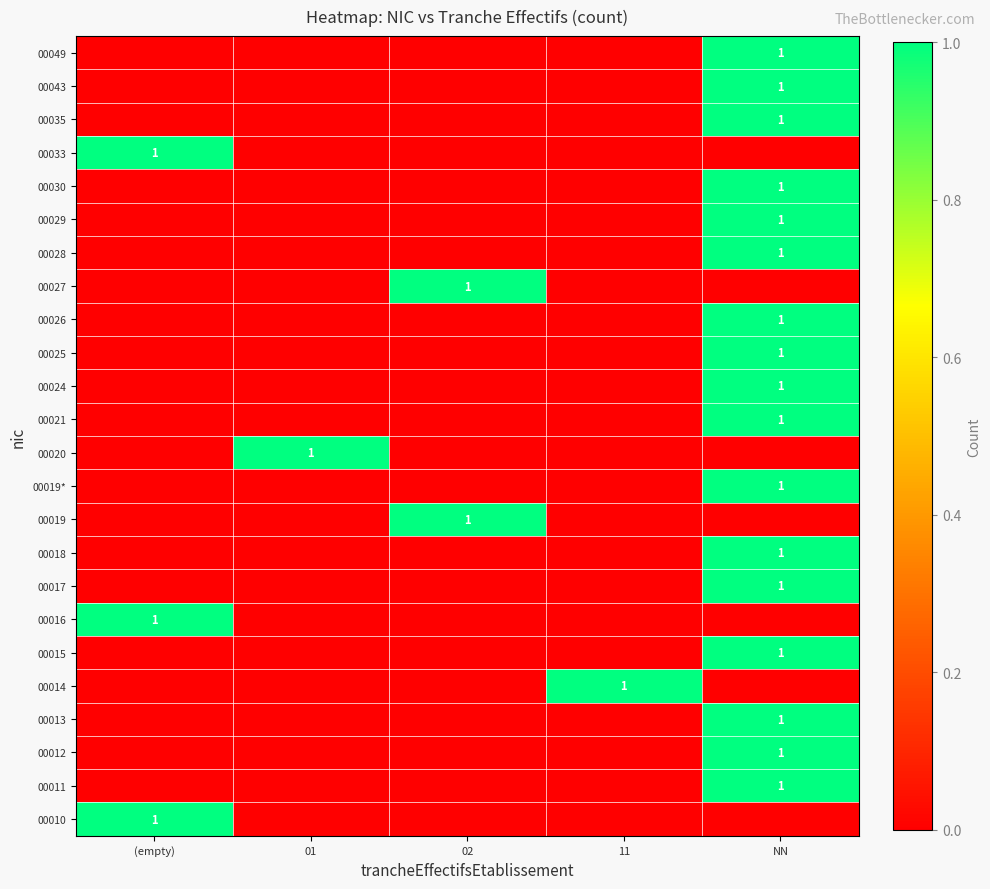

Between (empty) and 11, which is larger?

(empty)